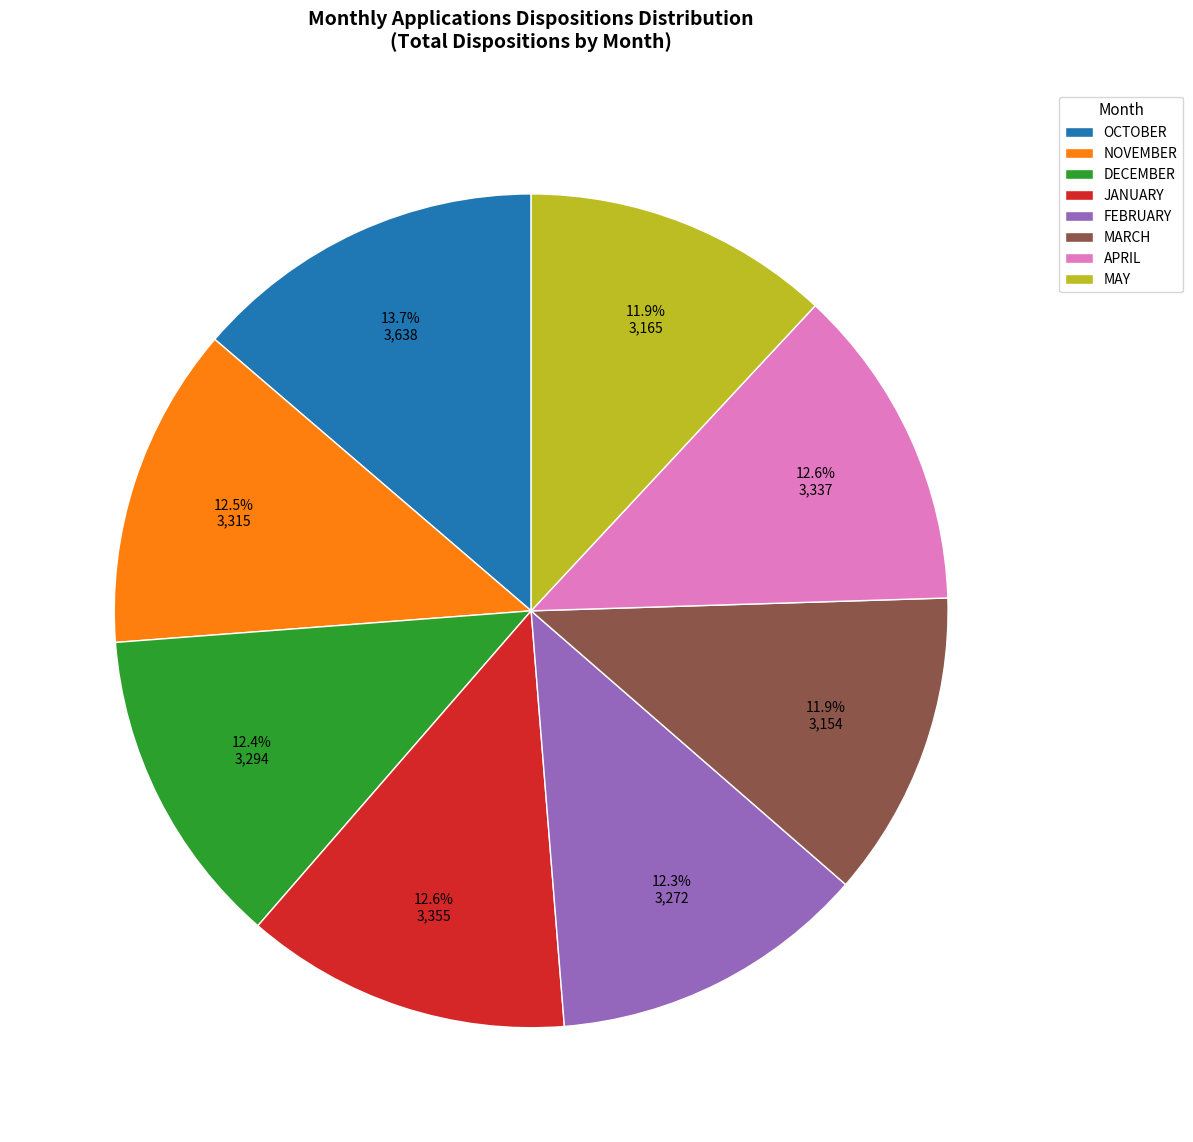

To the nearest percent, what is the difference between the JANUARY and MAY slice percentages?

1%